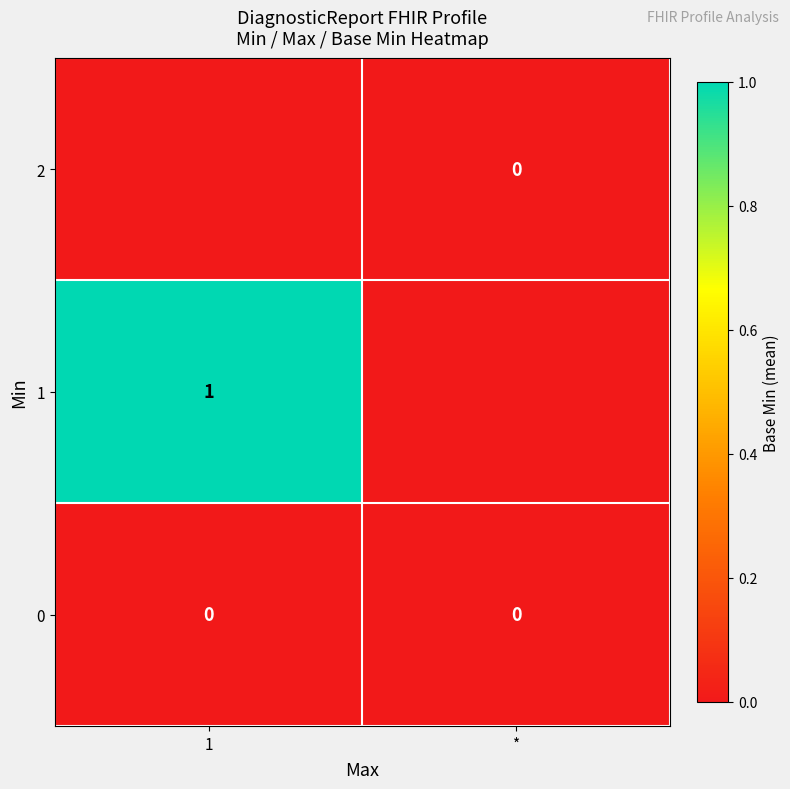

Which has a higher value, 1 or *?

1